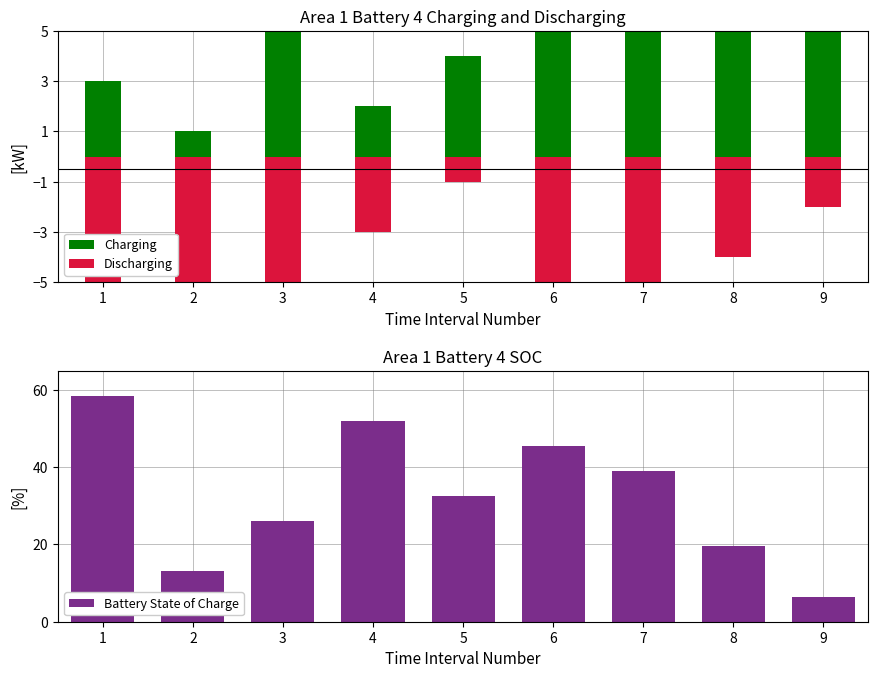

Reading left to right, extract all data points from this chart.

Charging: 1=3.0	2=1.0	3=6.0	4=2.0	5=4.0	6=9.0	7=5.0	8=7.0	9=8.0
Discharging: 1=-7.0	2=-5.0	3=-8.0	4=-3.0	5=-1.0	6=-6.0	7=-9.0	8=-4.0	9=-2.0
Battery State of Charge: 1=58.5	2=13.0	3=26.0	4=52.0	5=32.5	6=45.5	7=39.0	8=19.5	9=6.5